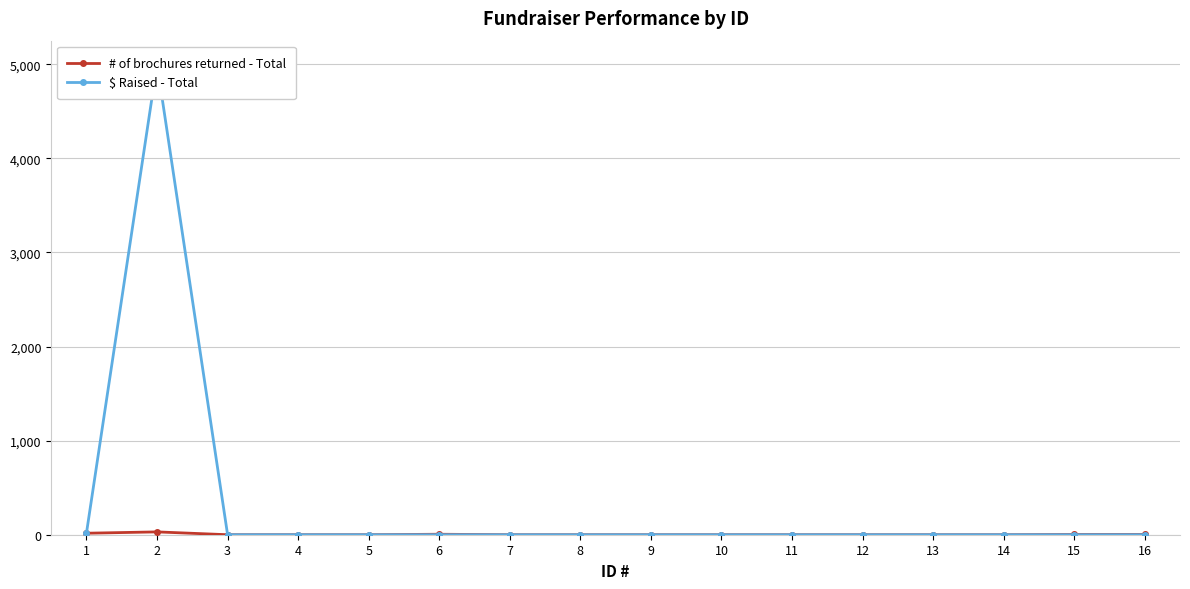

Rank the categories by # of brochures returned - Total value from lowest to highest.

3, 4, 5, 7, 8, 9, 10, 11, 12, 13, 14, 15, 16, 6, 1, 2